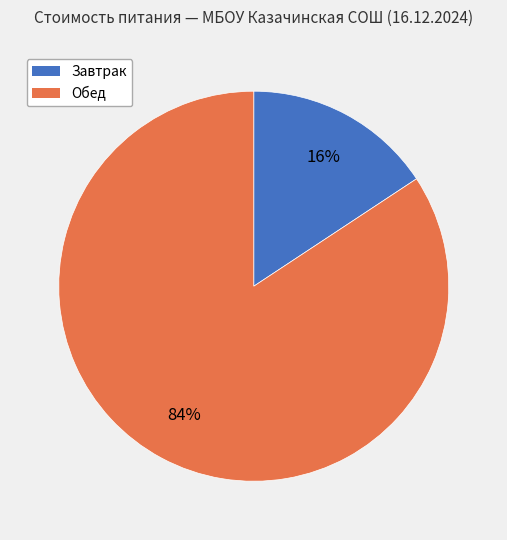

Between Обед and Завтрак, which is larger?

Обед